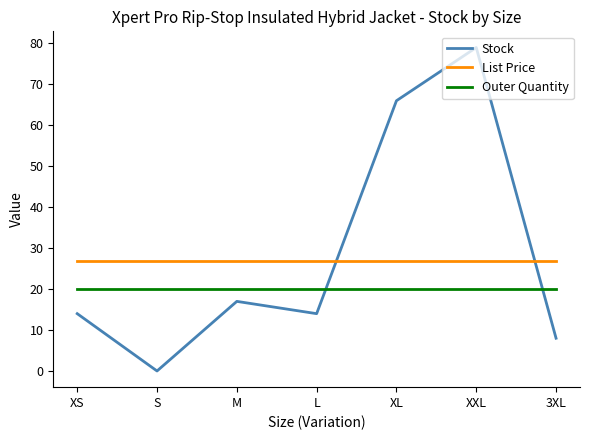

At how many categories does at least one series exceed 76?

1